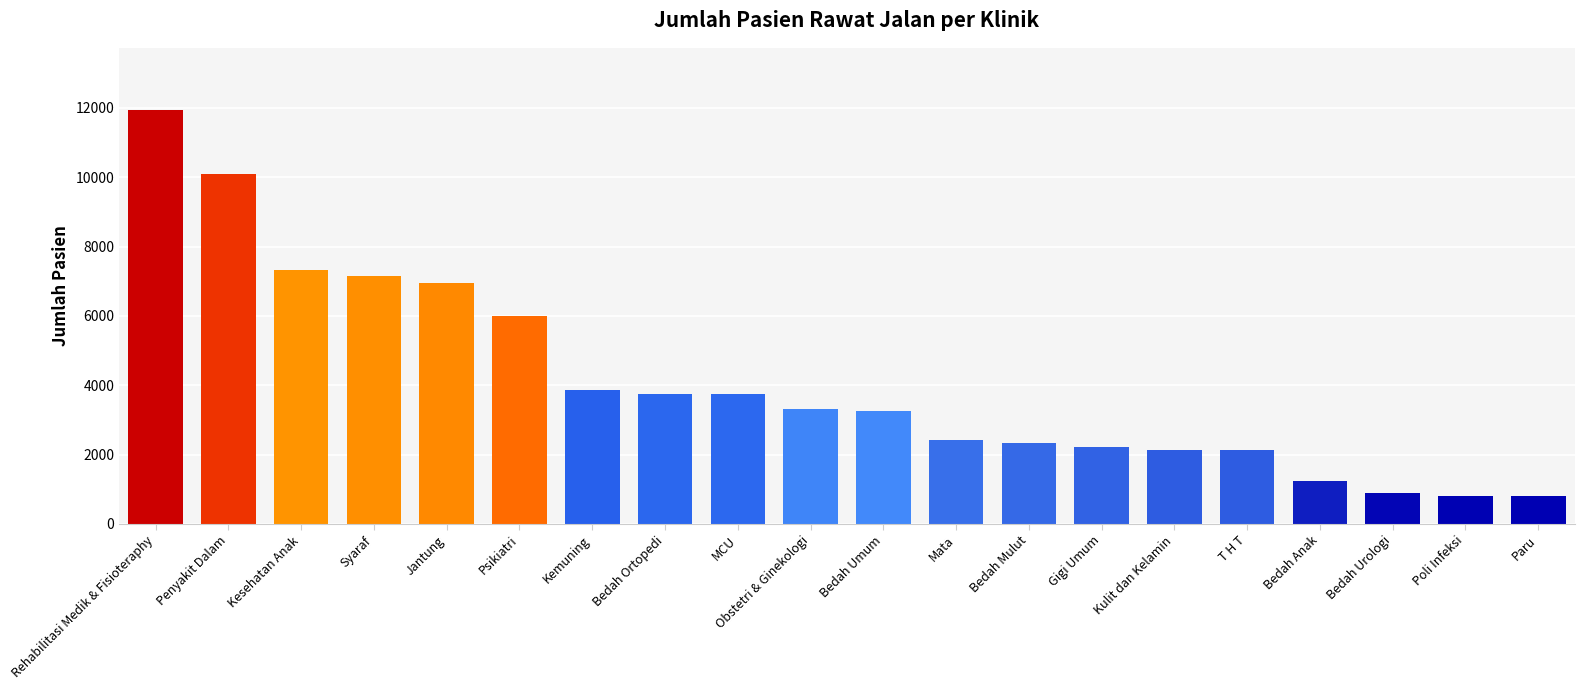

What is the label of the 3rd bar from the left?

Kesehatan Anak